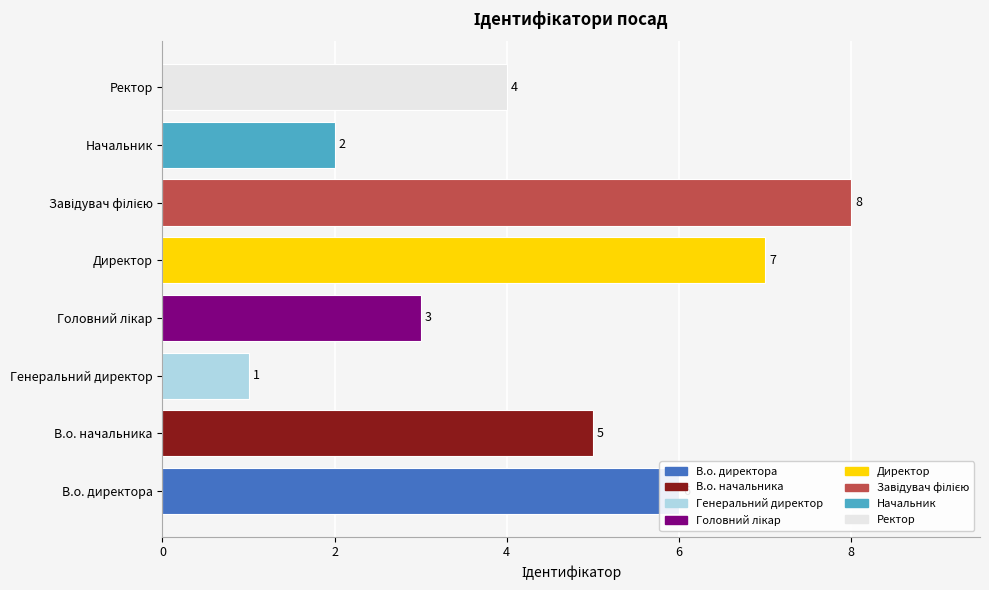

What is the change in value from В.о. директора to Генеральний директор?

-5